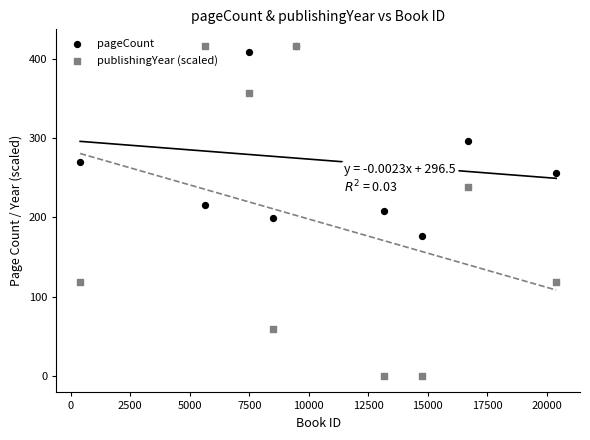

What are all the series names shown in the legend?

pageCount, publishingYear (scaled)